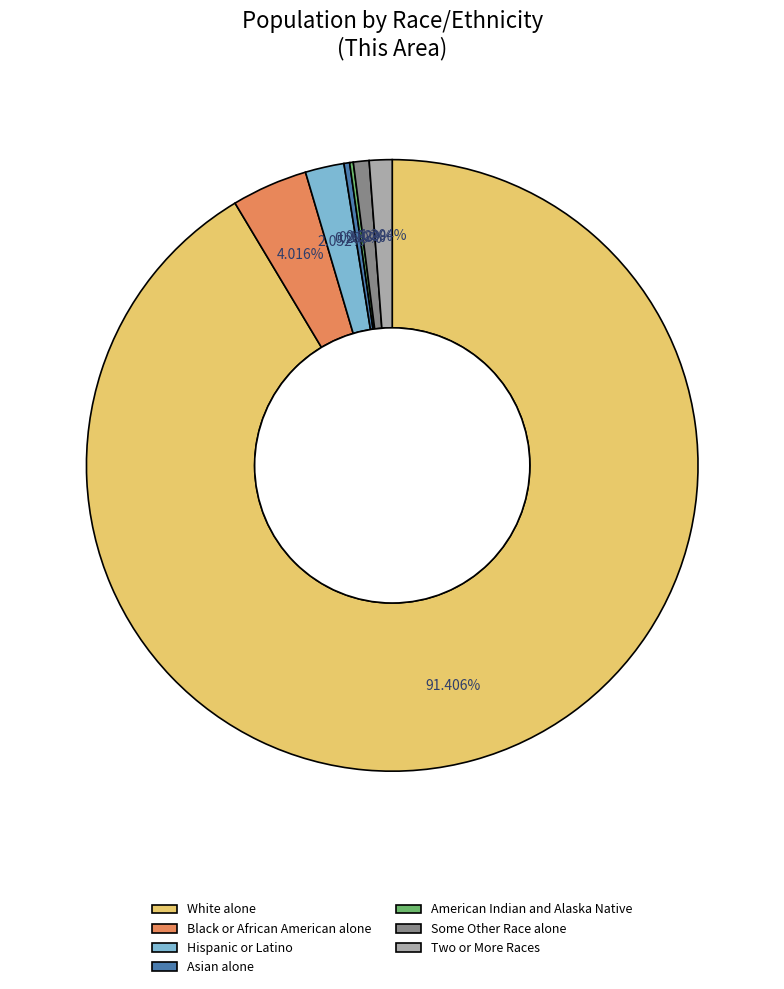

What is the majority slice?

White alone